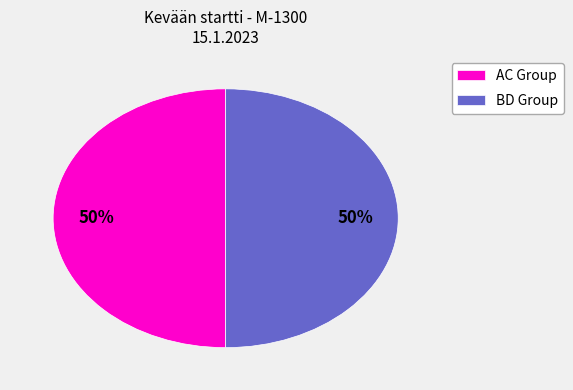

True or false: AC Group accounts for 50% of the total.

True